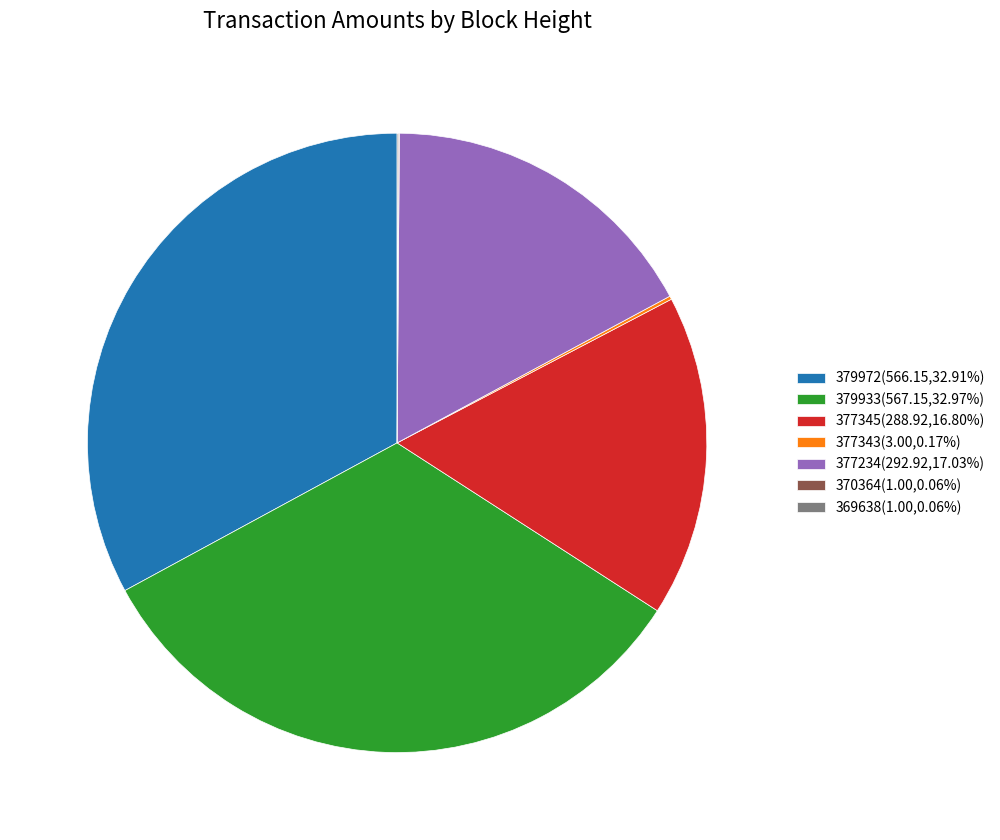

Do 379933(567.15,32.97%) and 379972(566.15,32.91%) together represent more than half of the pie?

Yes